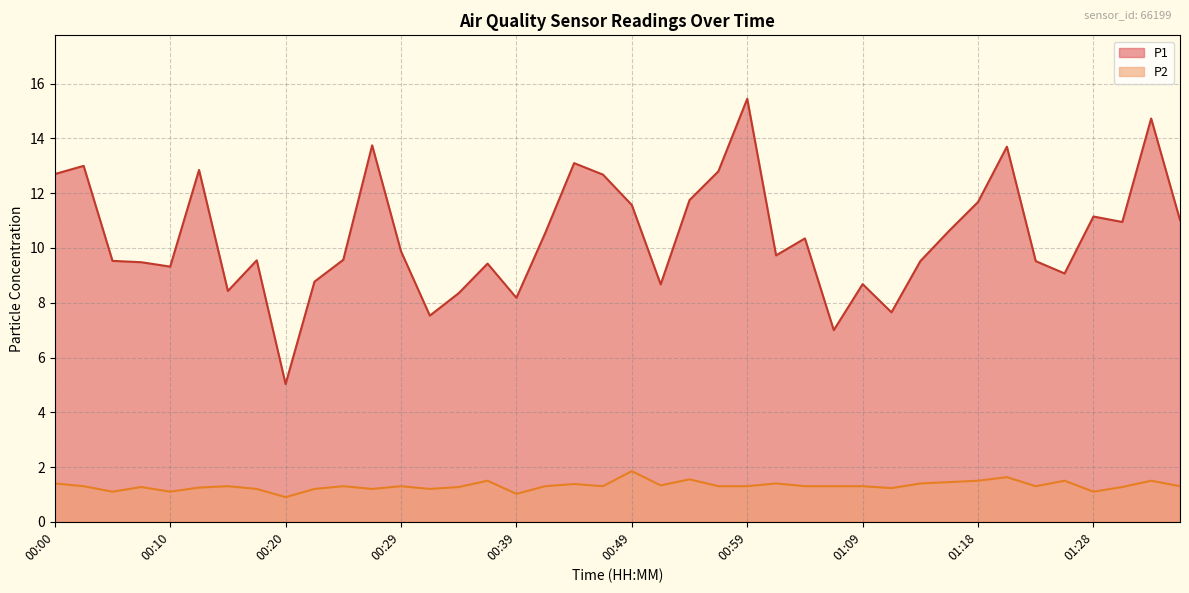

Which series has the largest total across all categories?

P1